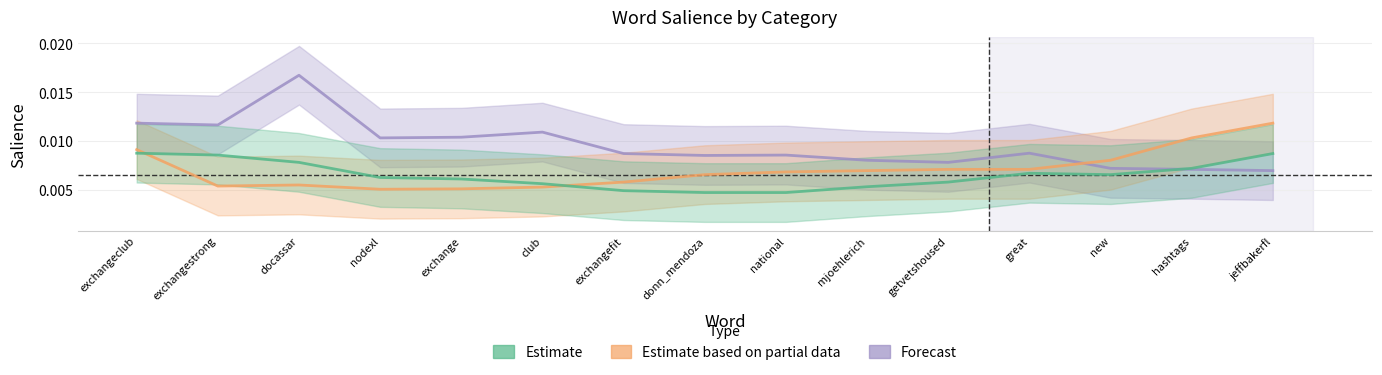

Is it true that Estimate based on partial data equals 0.0 at great?

True